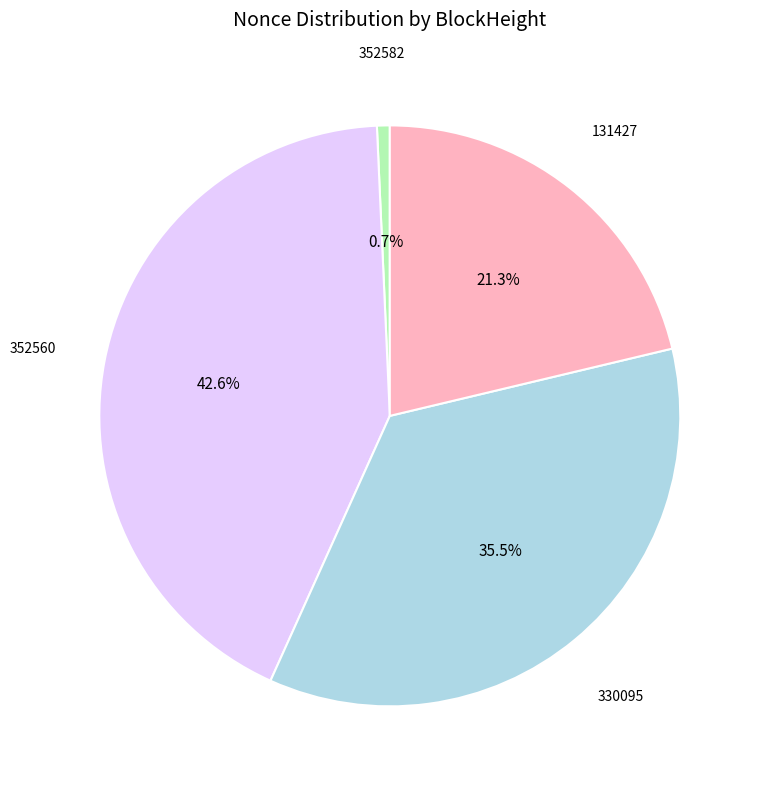

Combined, do 352582 and 352560 account for over 50%?

No